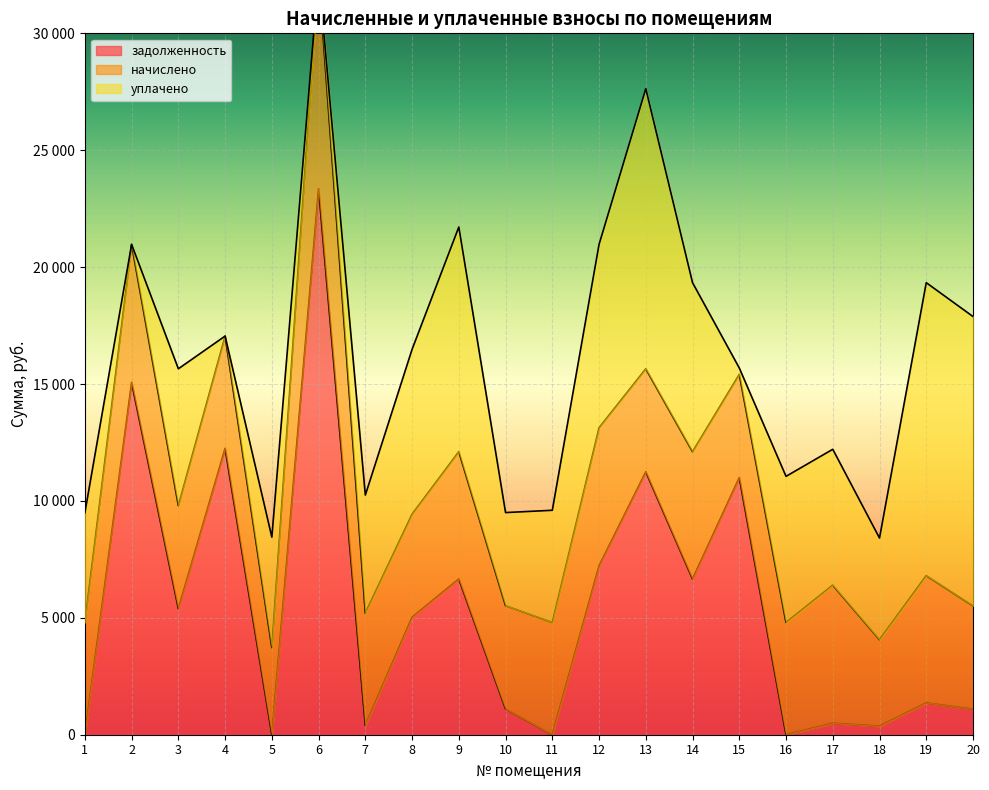

What is the difference between the maximum and minimum values in the задолженность series?

23349.5